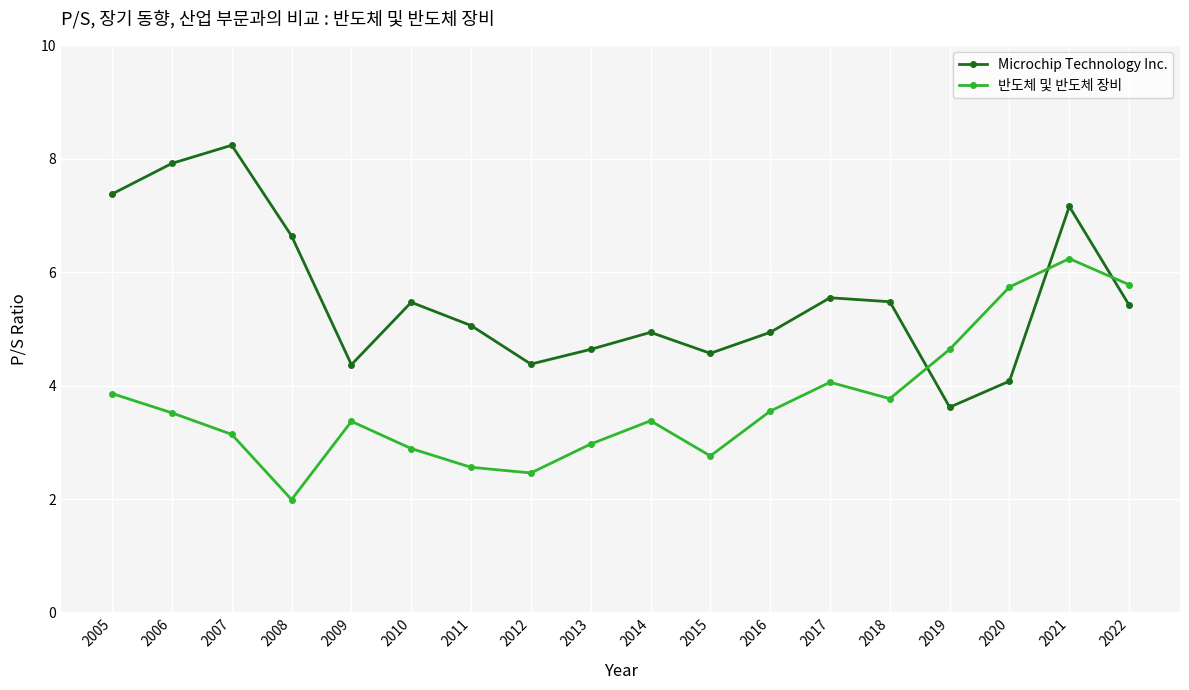

In Microchip Technology Inc., how many points are lower than both neighbors (excluding endpoints)?

4